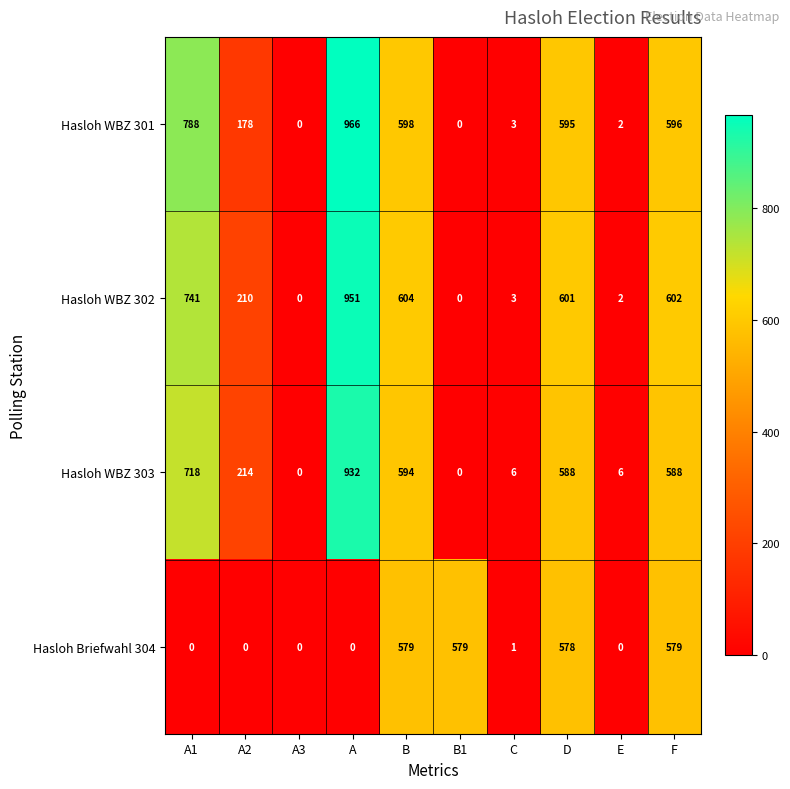

Which series has the largest range (max minus min)?

Hasloh WBZ 301